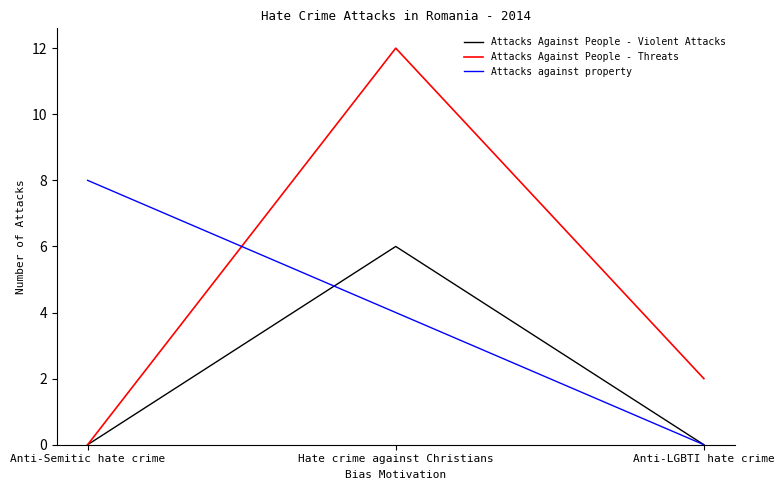

What is the spread (max minus min) of values at Anti-Semitic hate crime?

8